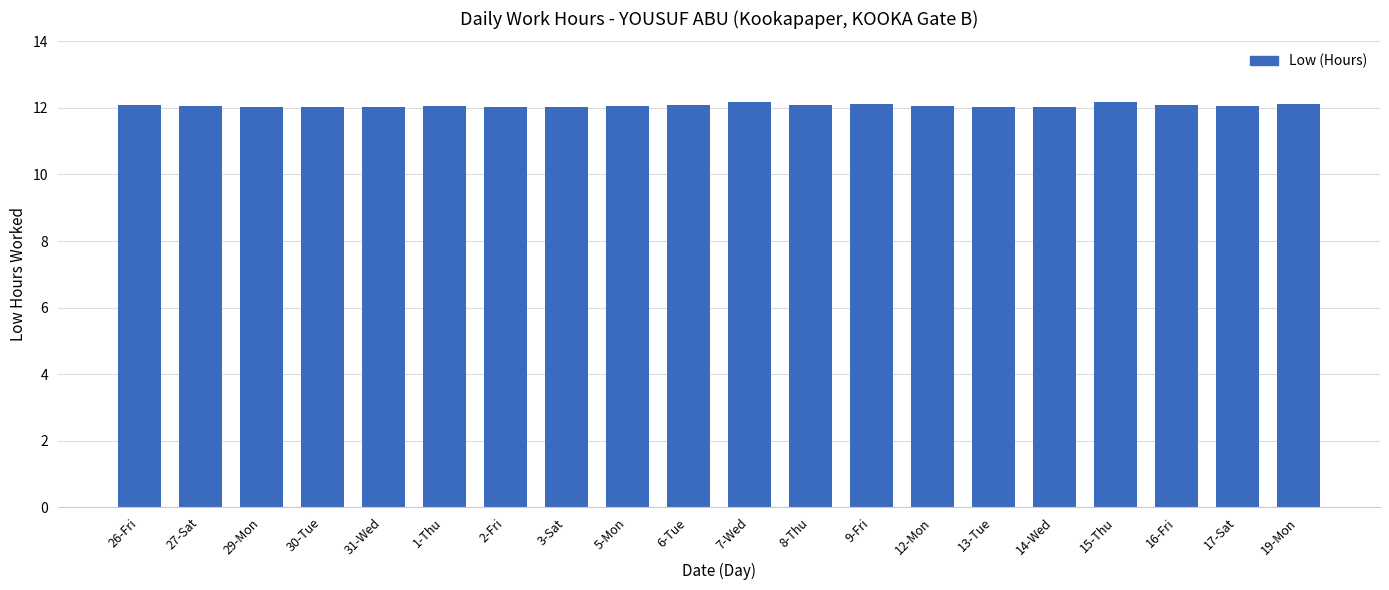

What is the label of the 16th bar from the left?

14-Wed